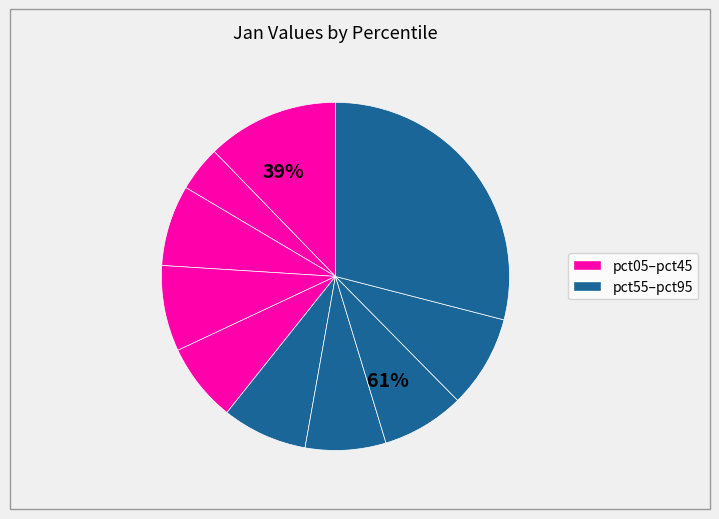

Which has a higher value, pct75 or pct05?

pct05